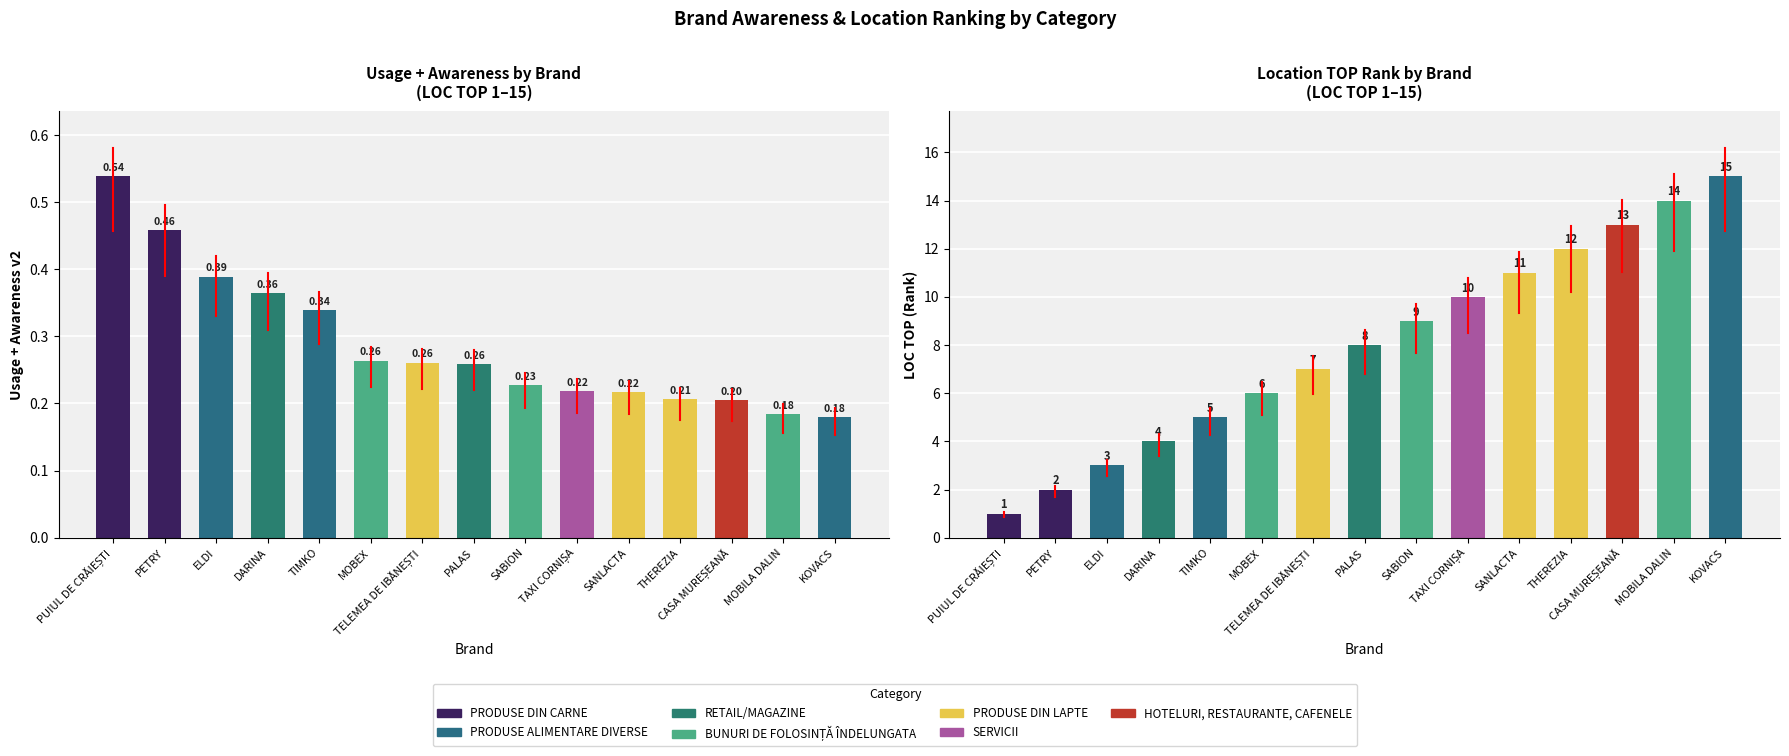

Is it true that Usage +Awareness v2 equals 0.2 at SABION?

True